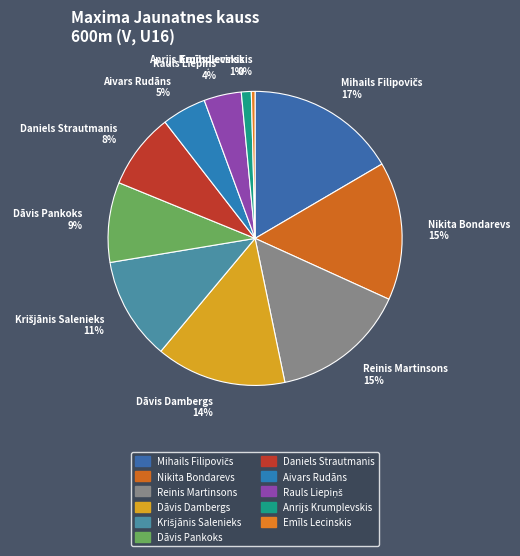

To the nearest percent, what is the average slice percentage?

9%